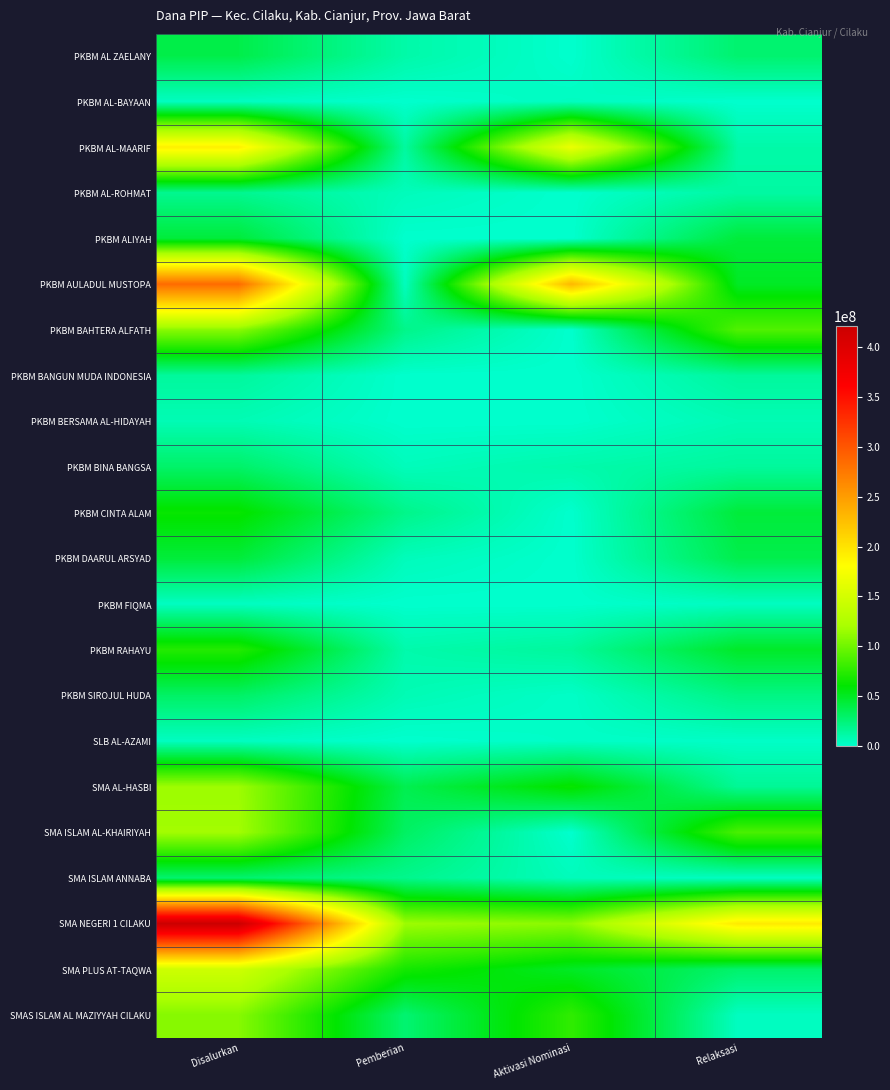

Which series has the largest range (max minus min)?

SMA NEGERI 1 CILAKU